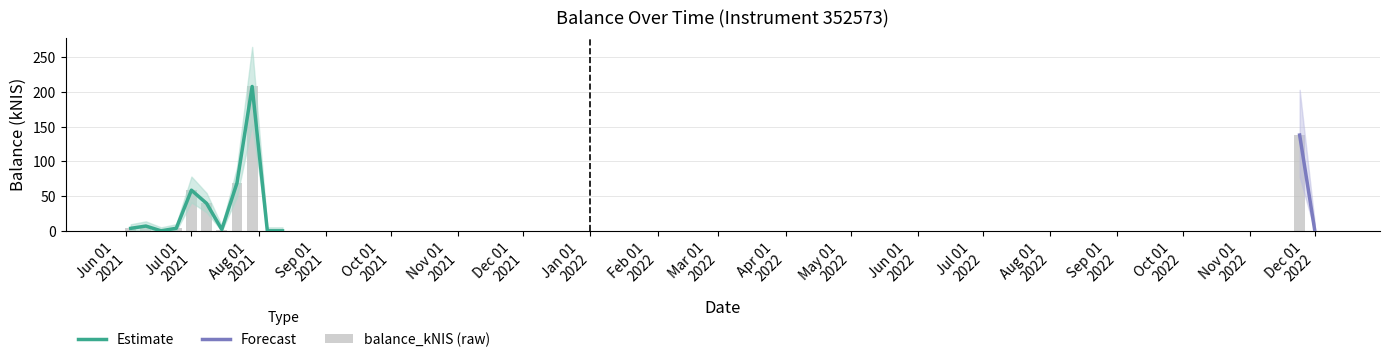

What is the value of the 1st bar from the left?

3.6